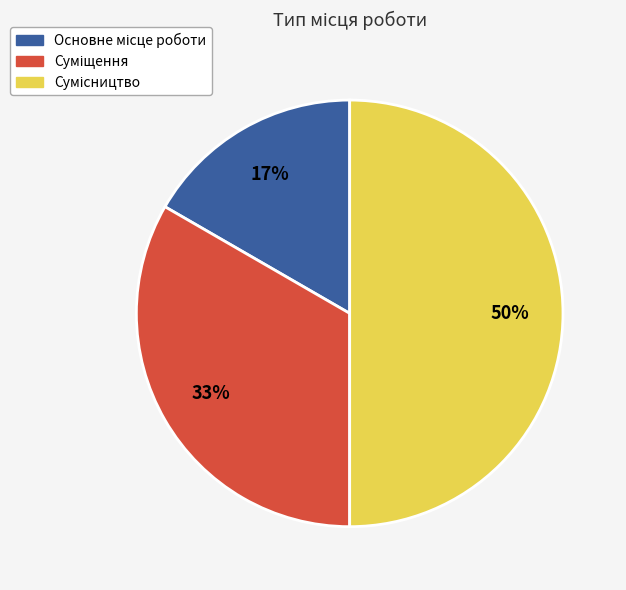

To the nearest percent, what is the difference between the largest and smallest slice percentages?

33%